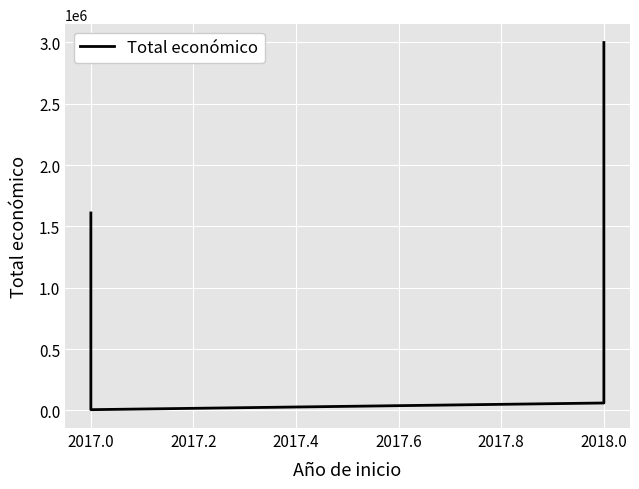

How many points are lower than both their immediate neighbors (excluding endpoints)?

1